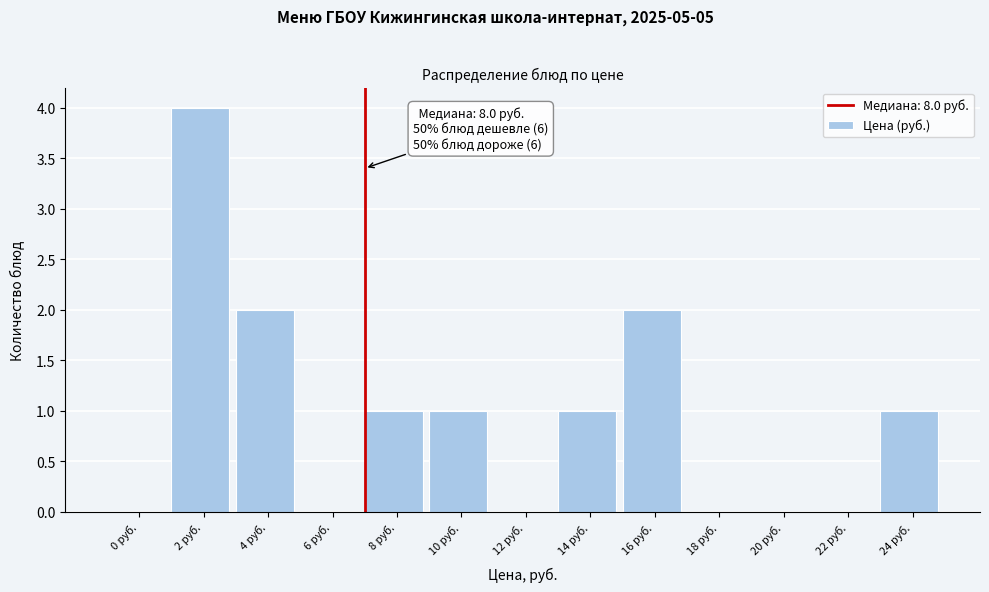

Reading left to right, list all the values displayed in this chart.

0 руб.=0	2 руб.=4	4 руб.=2	6 руб.=0	8 руб.=1	10 руб.=1	12 руб.=0	14 руб.=1	16 руб.=2	18 руб.=0	20 руб.=0	22 руб.=0	24 руб.=1